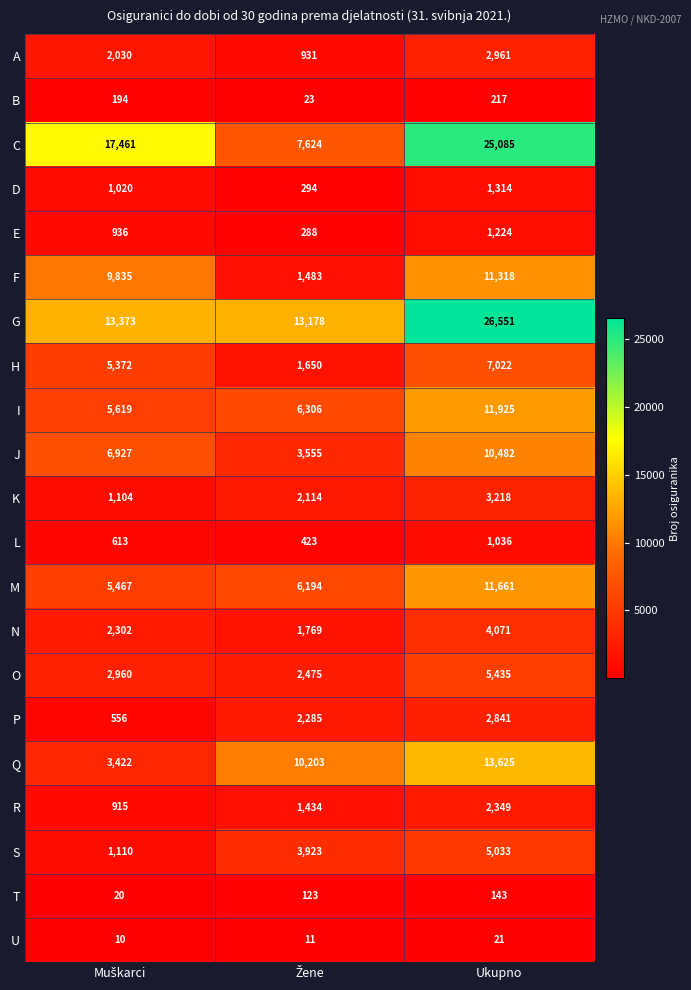

What is the lowest value of the G series?

13178